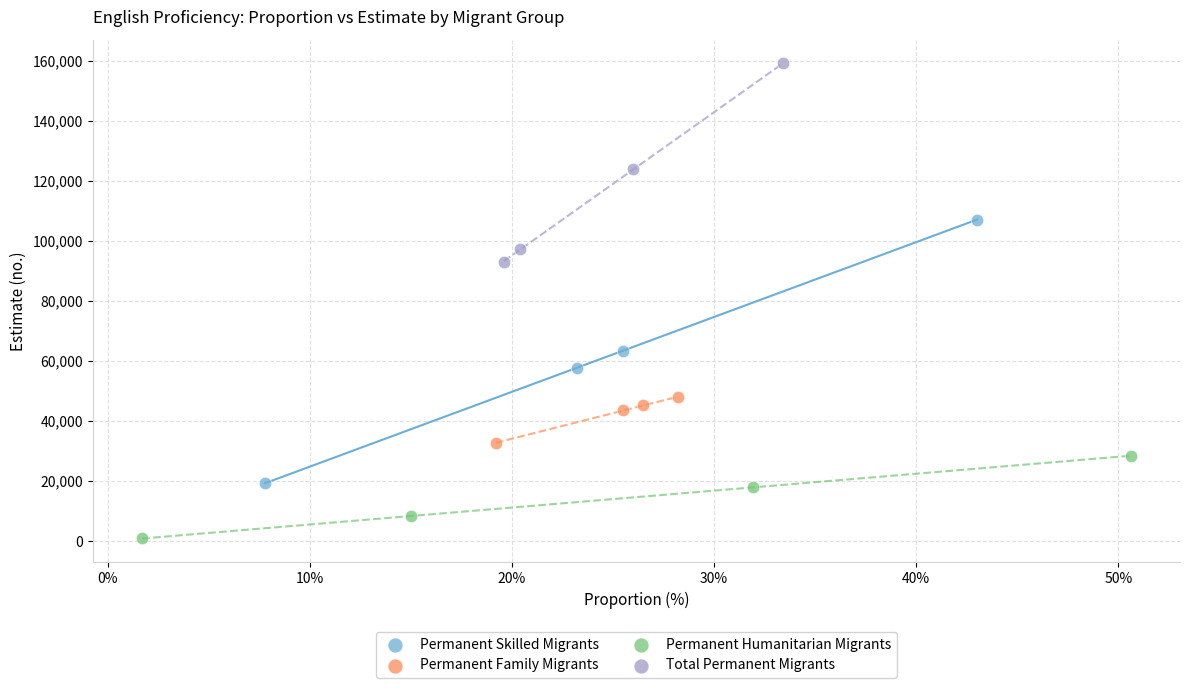

Which series reaches the maximum Y coordinate?

Total Permanent Migrants